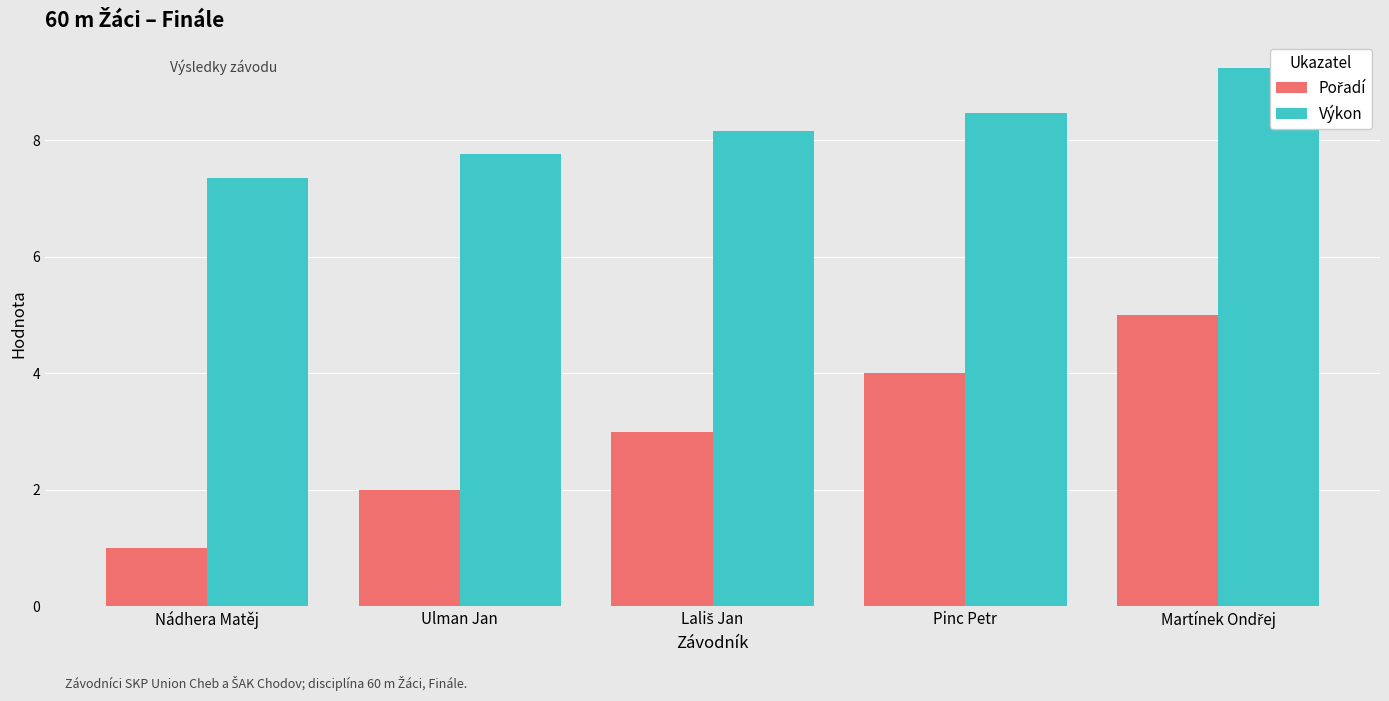

What position from the right is Nádhera Matěj?

5